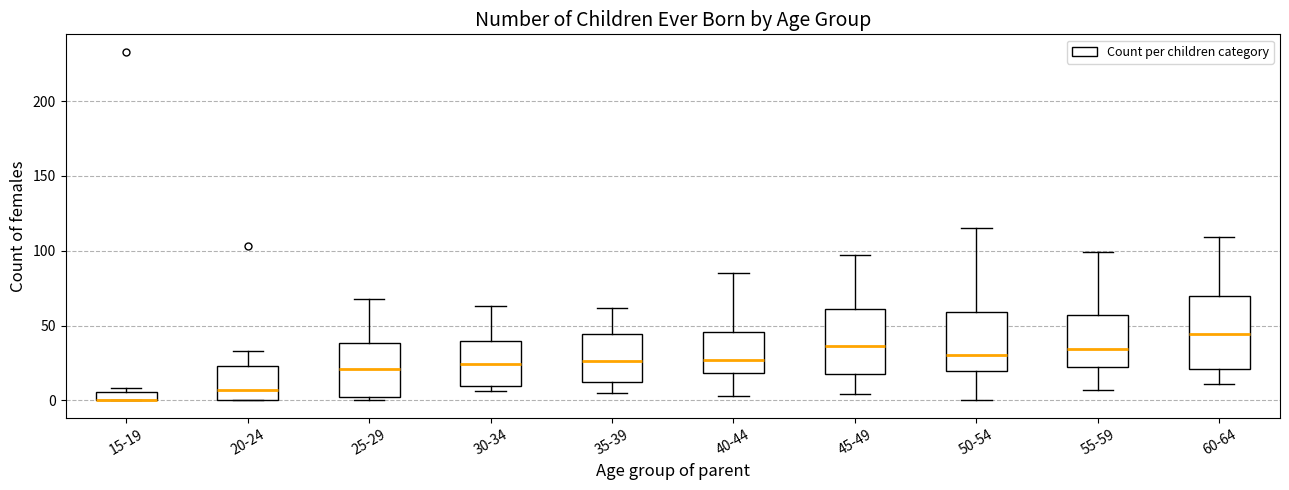

Where does the lower whisker of the box for 35-39 end on the y-axis? The values are not printed on the chart, so give them approximately, as read against the axis.

5